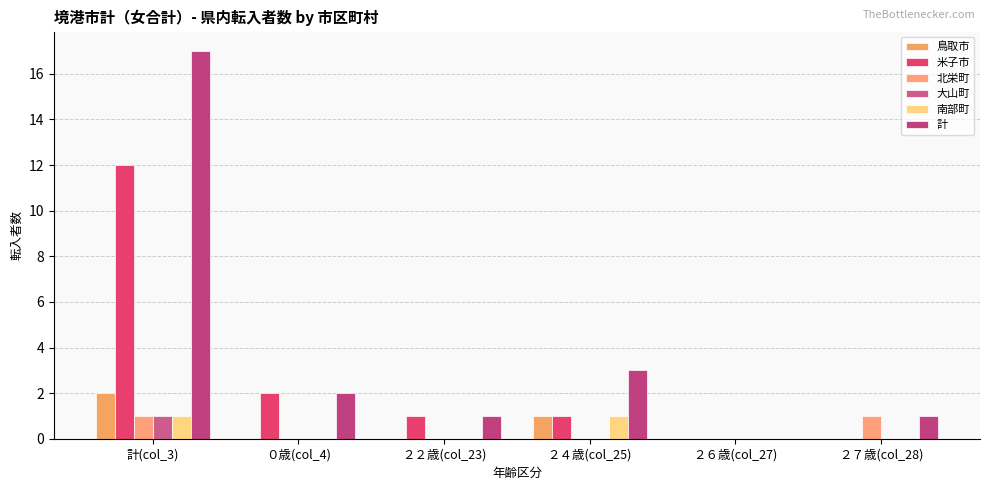

Reading right to left, transcribe all the data shown in this chart.

鳥取市: ２７歳(col_28)=0	２６歳(col_27)=0	２４歳(col_25)=1	２２歳(col_23)=0	０歳(col_4)=0	計(col_3)=2
米子市: ２７歳(col_28)=0	２６歳(col_27)=0	２４歳(col_25)=1	２２歳(col_23)=1	０歳(col_4)=2	計(col_3)=12
北栄町: ２７歳(col_28)=1	２６歳(col_27)=0	２４歳(col_25)=0	２２歳(col_23)=0	０歳(col_4)=0	計(col_3)=1
大山町: ２７歳(col_28)=0	２６歳(col_27)=0	２４歳(col_25)=0	２２歳(col_23)=0	０歳(col_4)=0	計(col_3)=1
南部町: ２７歳(col_28)=0	２６歳(col_27)=0	２４歳(col_25)=1	２２歳(col_23)=0	０歳(col_4)=0	計(col_3)=1
計: ２７歳(col_28)=1	２６歳(col_27)=0	２４歳(col_25)=3	２２歳(col_23)=1	０歳(col_4)=2	計(col_3)=17